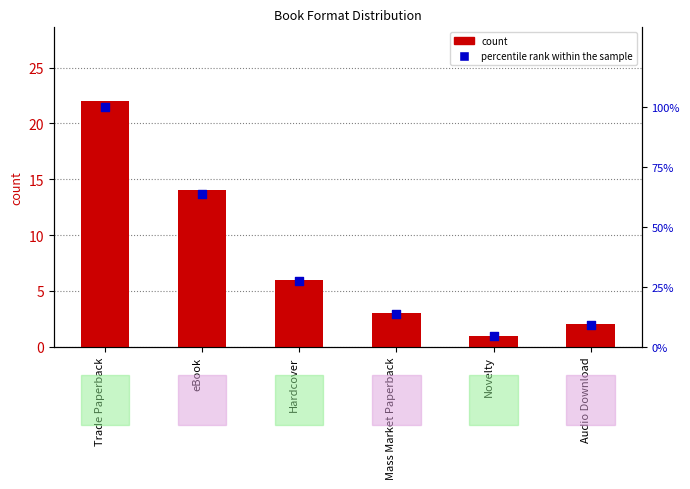

Which series contains the highest Y value?

percentile rank within the sample